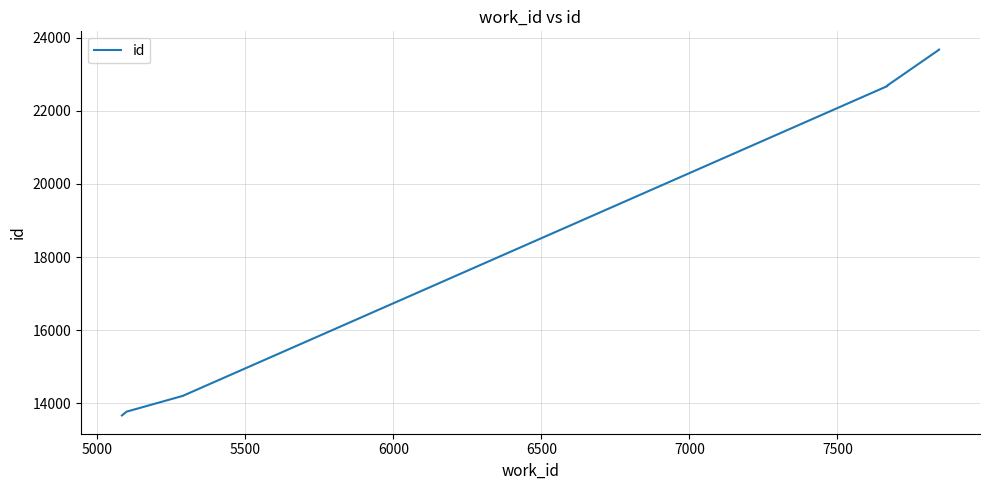

What is the average value?

19396